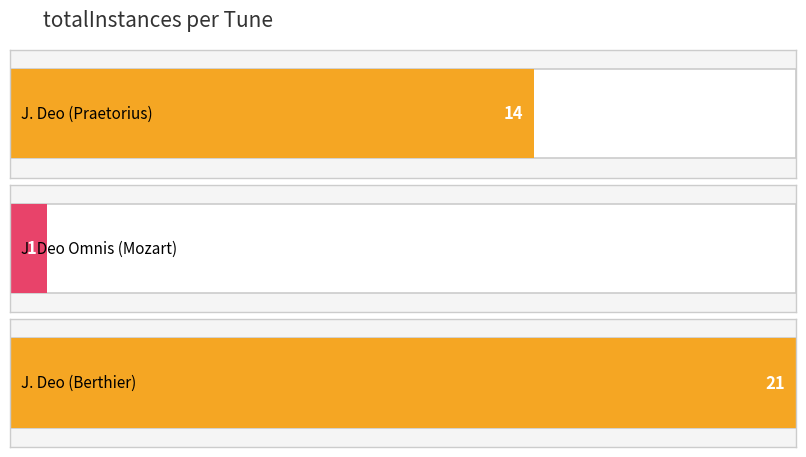

True or false: the data shows 5 at jubilate_deo_berthier.

False